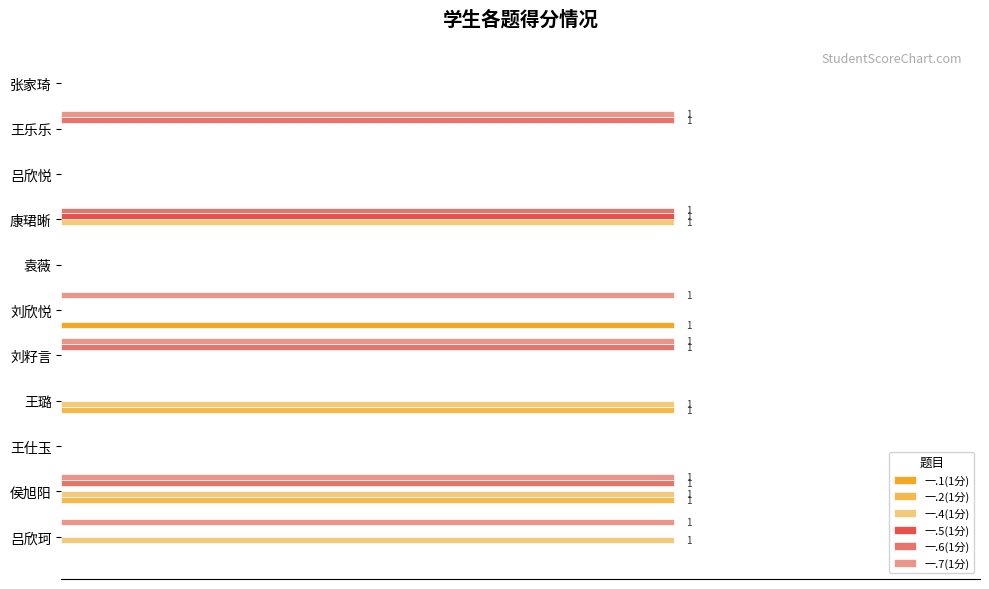

Count the 一.5(1分) values in the range 0 to 1.

11